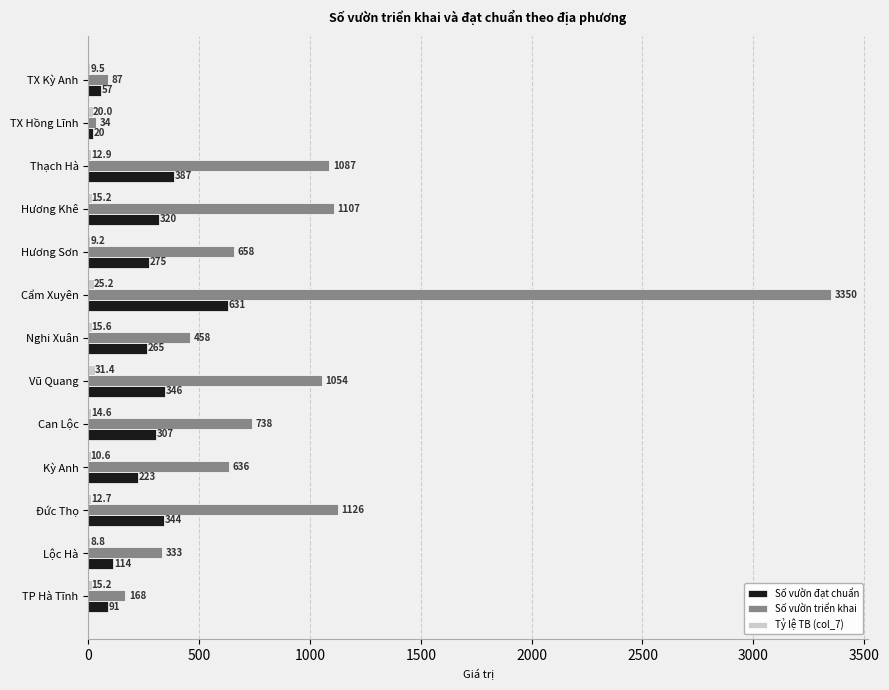

At which category is the sum across all series the highest?

Cẩm Xuyên